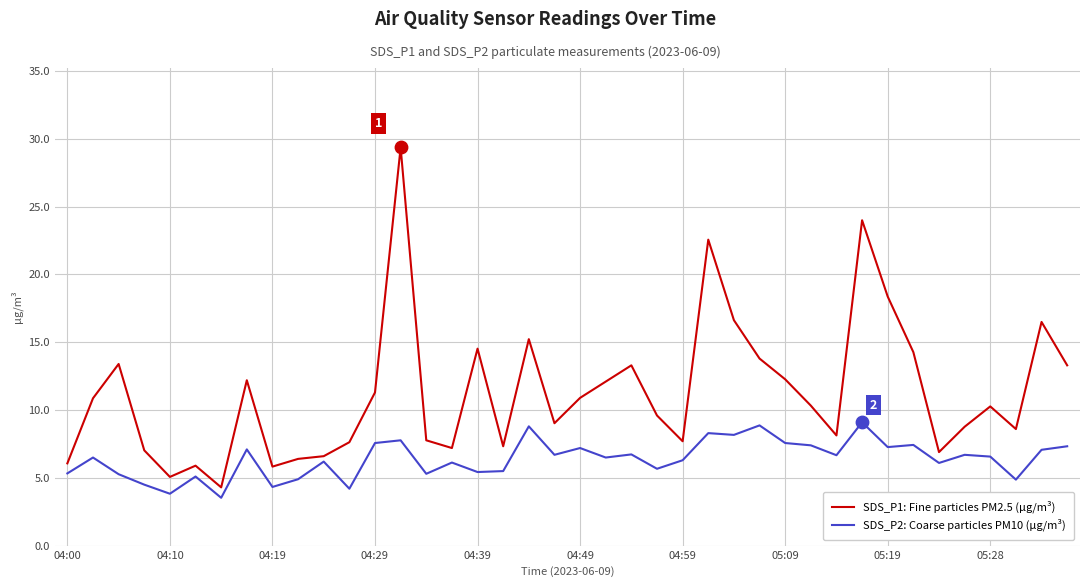

What are all the series names shown in the legend?

SDS_P1: Fine particles PM2.5 (µg/m³), SDS_P2: Coarse particles PM10 (µg/m³)